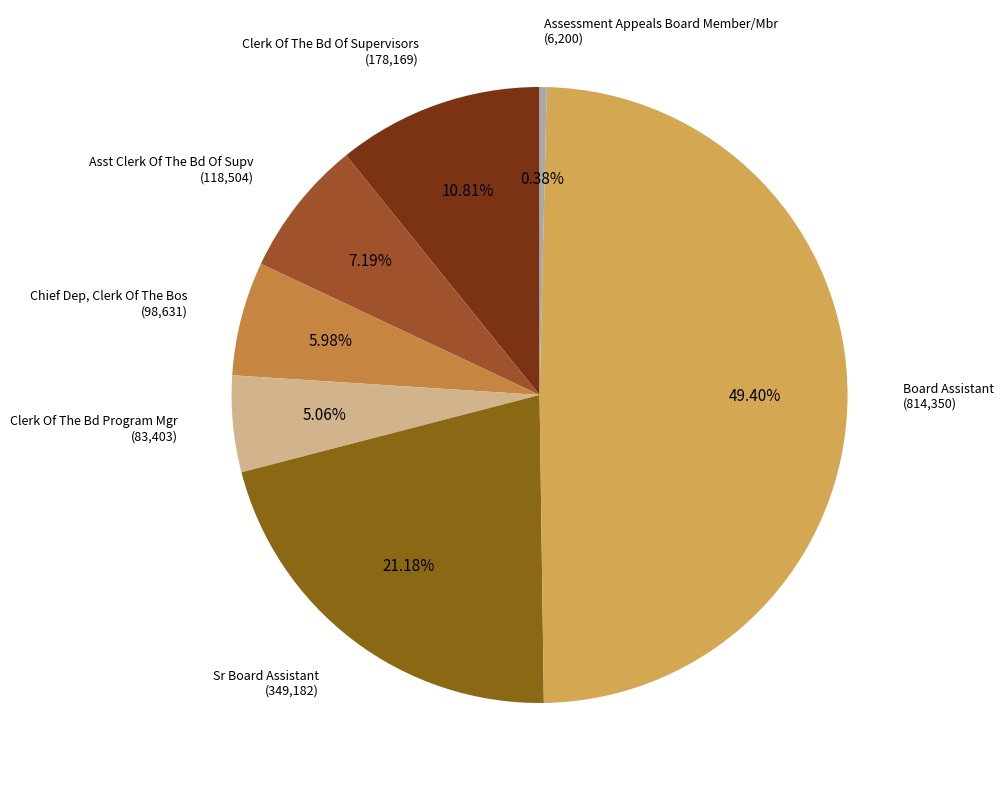

How many slices are in this pie chart?

7